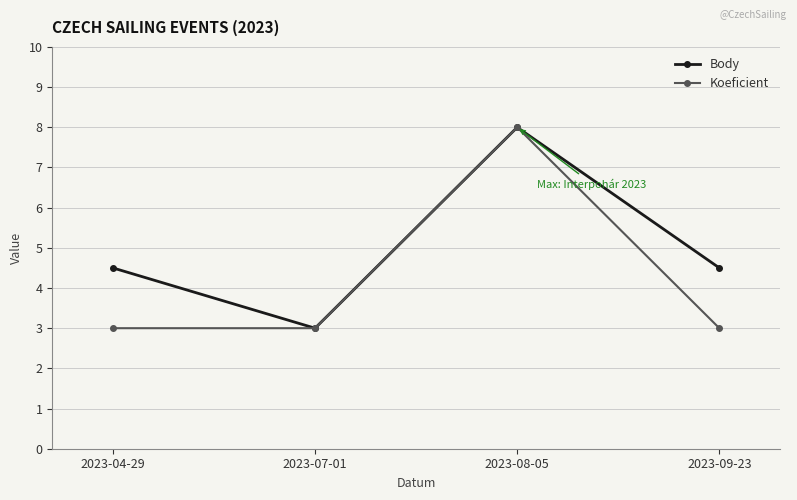

In Body, how many points are higher than both neighbors (excluding endpoints)?

1